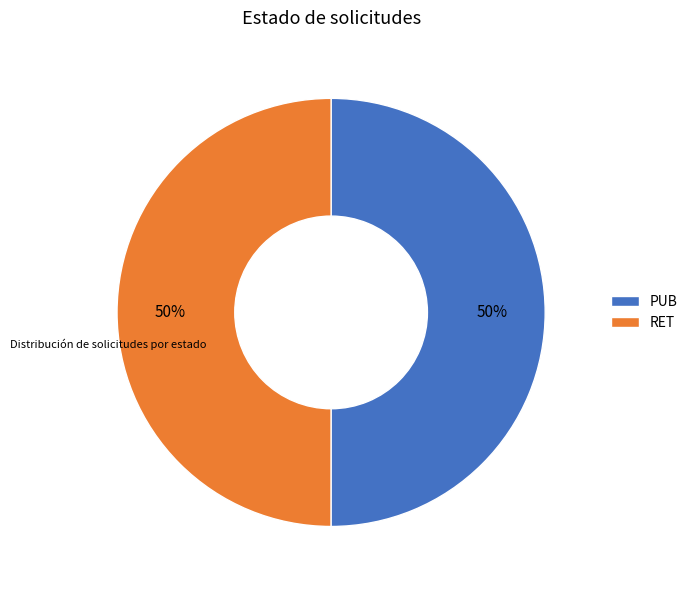

Is it true that PUB is 64% of the pie?

False